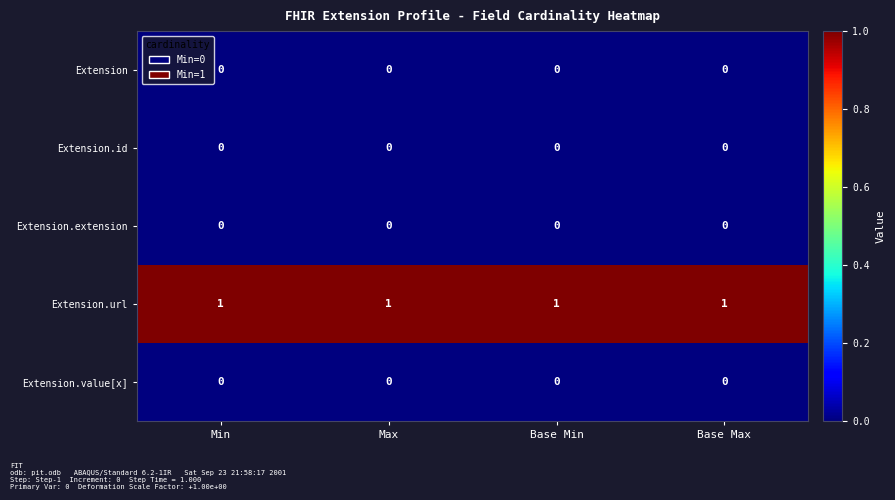

Which series has the largest total across all categories?

Extension.url